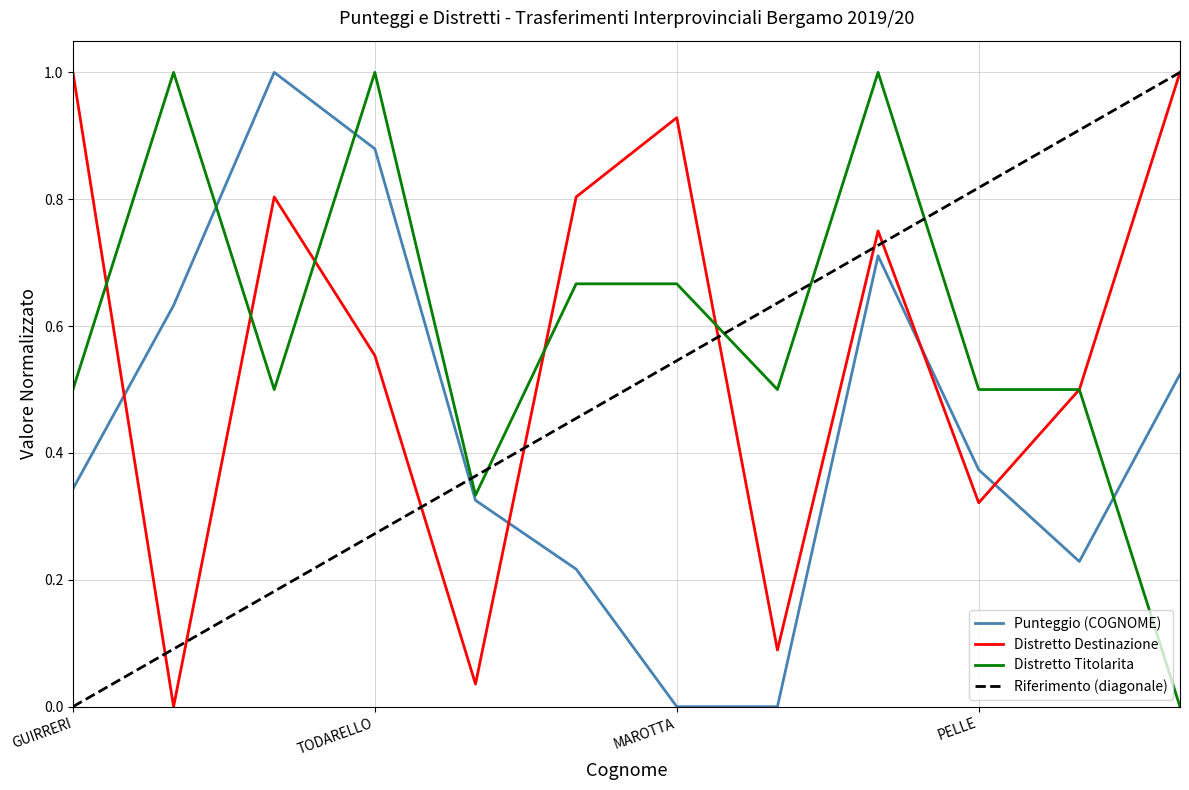

What is the total value across all series at TODARELLO?

2.4